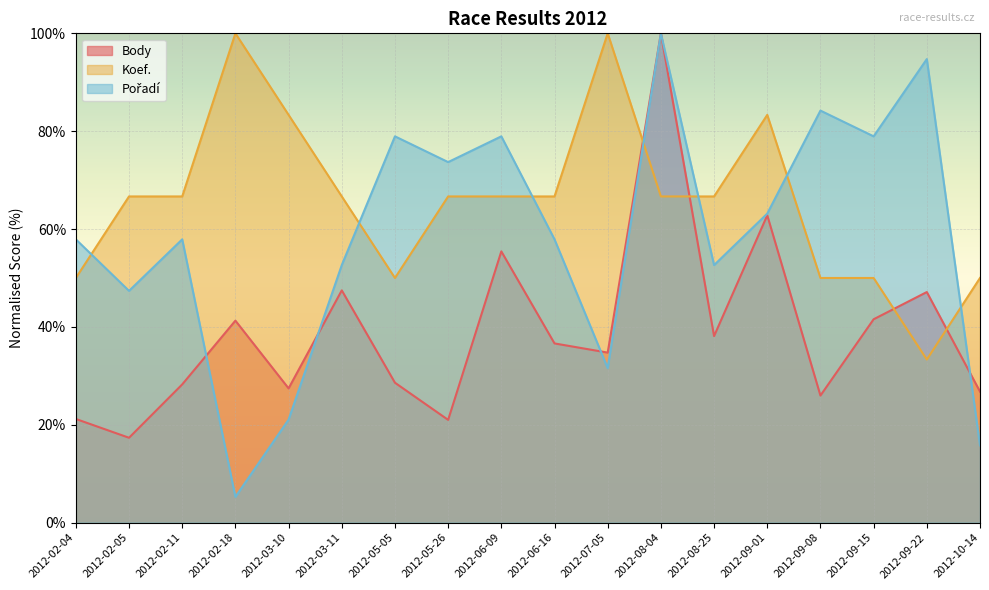

The Body series shows 17.2 at 2012-03-11. True or false?

False